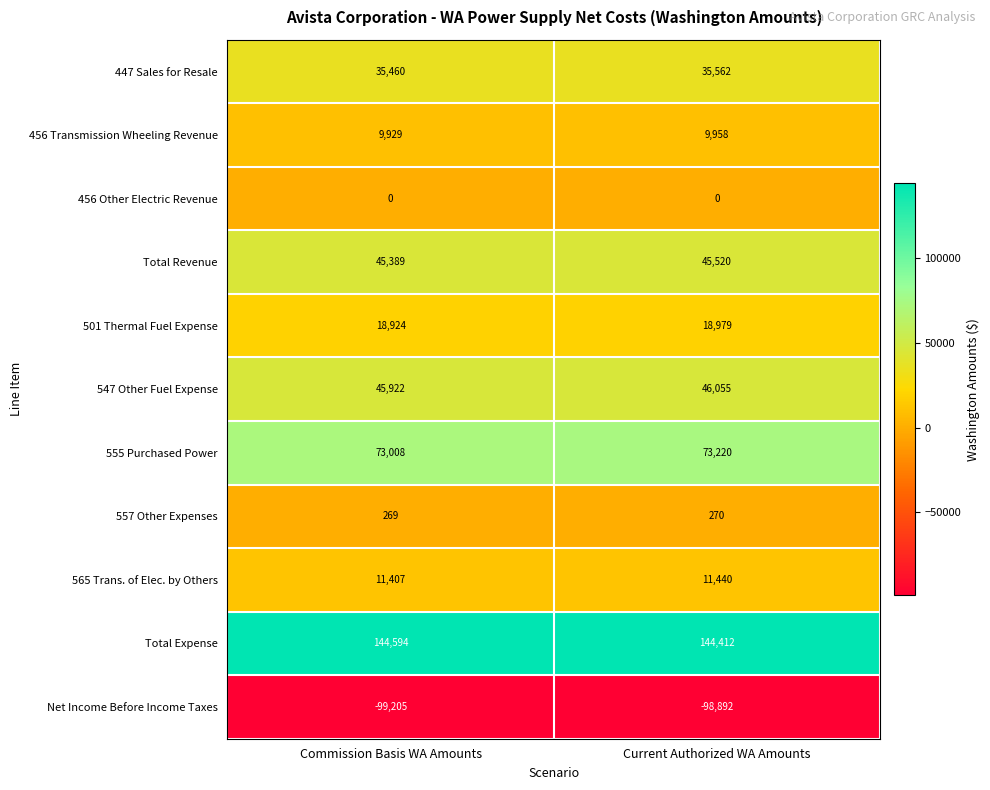

What is the difference between the highest and lowest values at Commission Basis WA Amounts?

243798.5